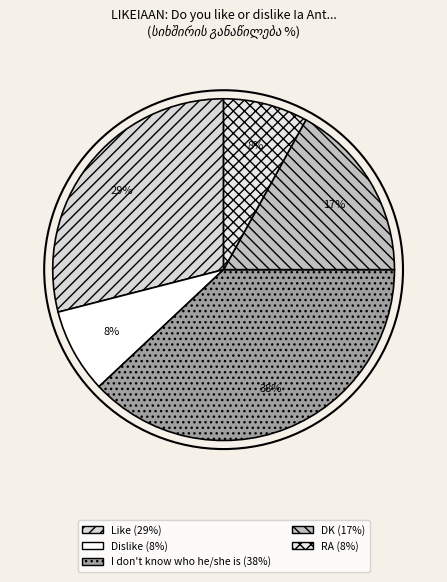

Does Dislike represent more than half of the total?

No